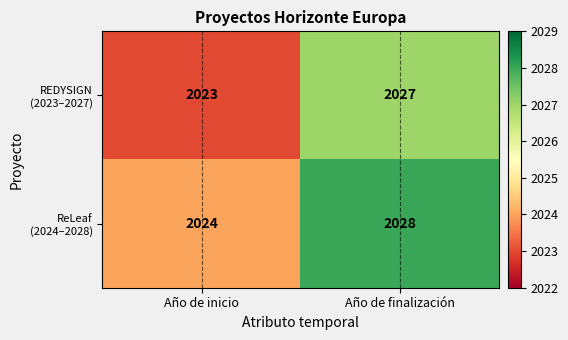

What is the total value across all series at Año de finalización?

4055